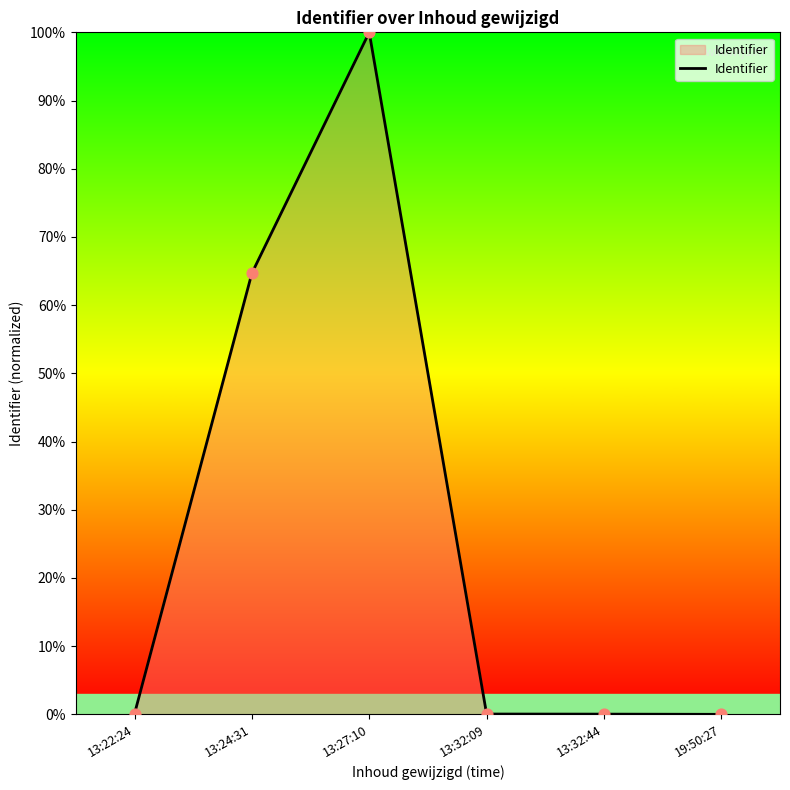

What is the change in value from 13:24:31 to 19:50:27?

-64.7